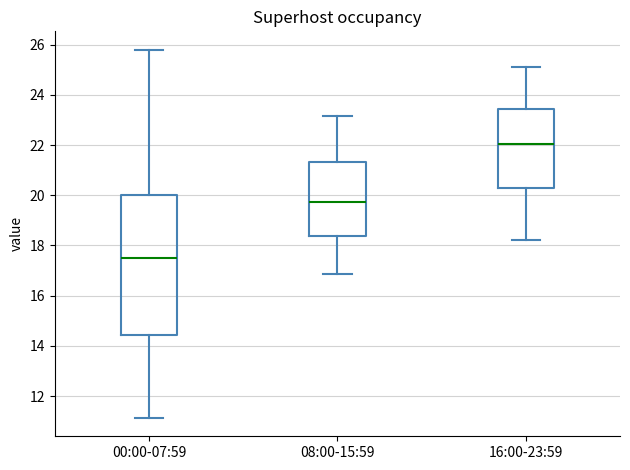

Which box's median line is the highest?

16:00-23:59